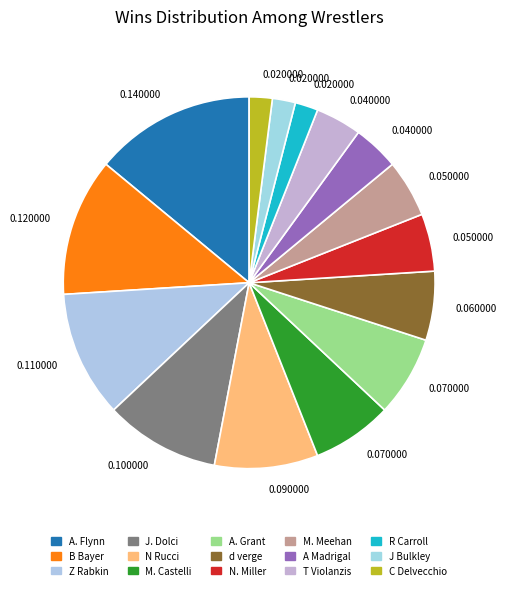

Which category has the smallest portion of the pie?

R Carroll